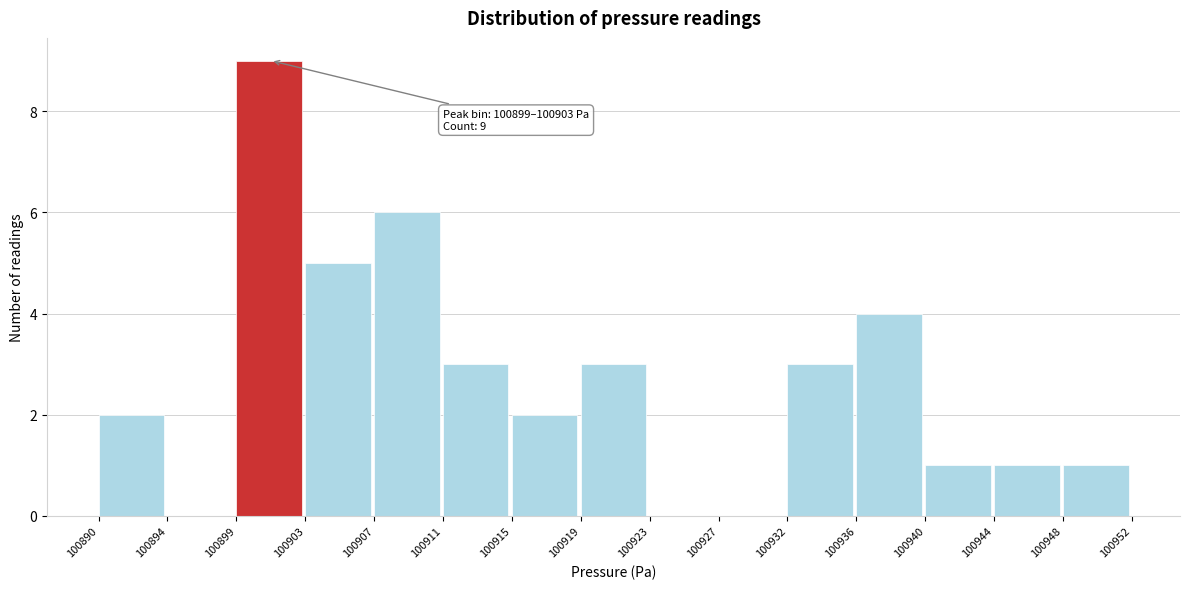

Reading right to left, list all the values displayed in this chart.

100948=1	100944=1	100940=1	100936=4	100932=3	100927=0	100923=0	100919=3	100915=2	100911=3	100907=6	100903=5	100899=9	100894=0	100890=2